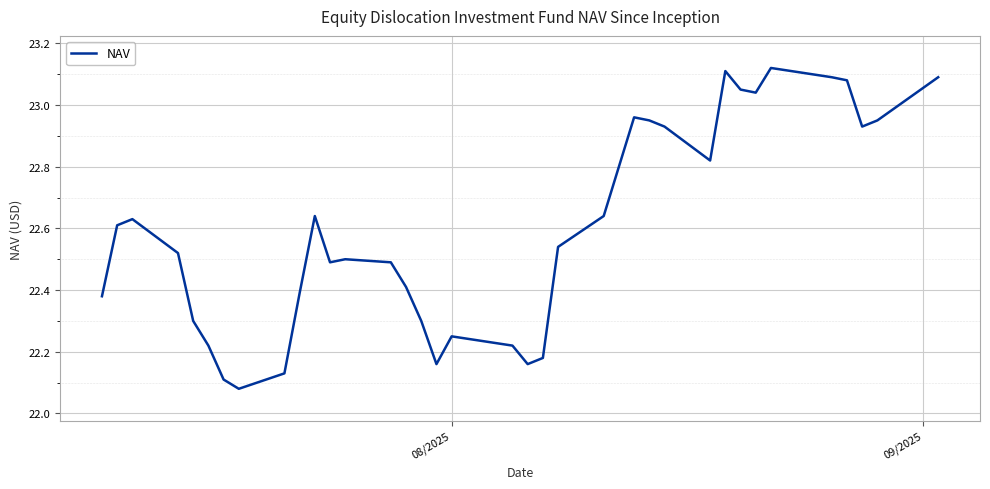

What is the difference between the second highest and second lowest values?

1.0